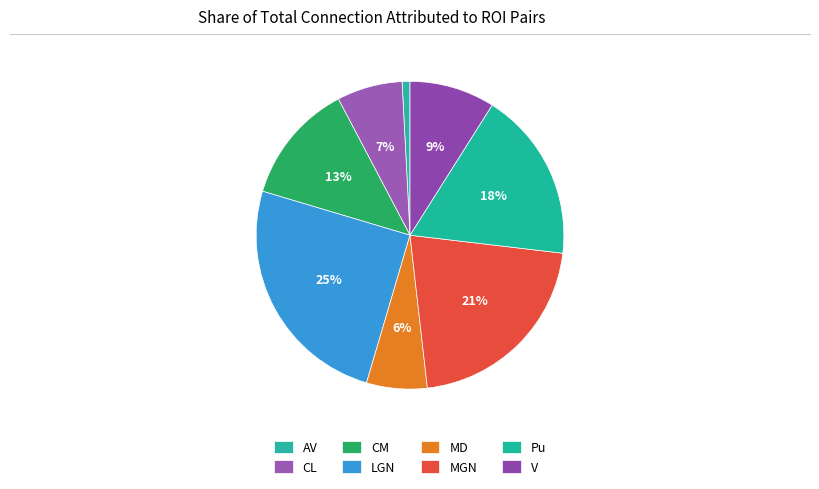

How many slices are in this pie chart?

8